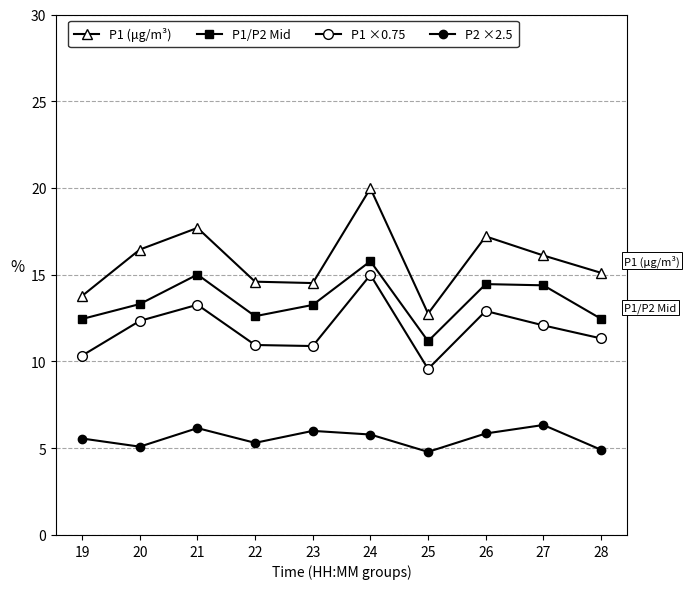

How many data points in P1 (μg/m³) are above 16?

5